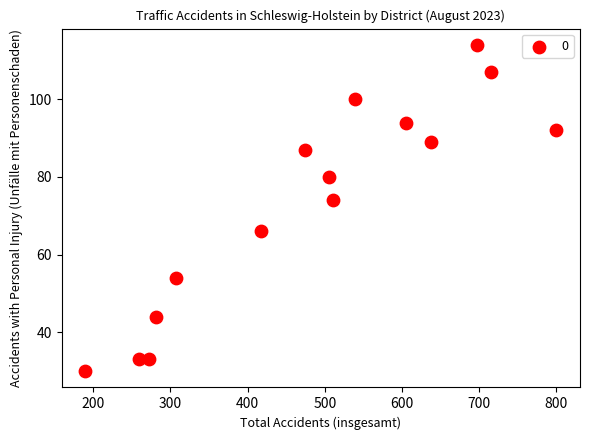

What is the range of X values (max minus min)?

610